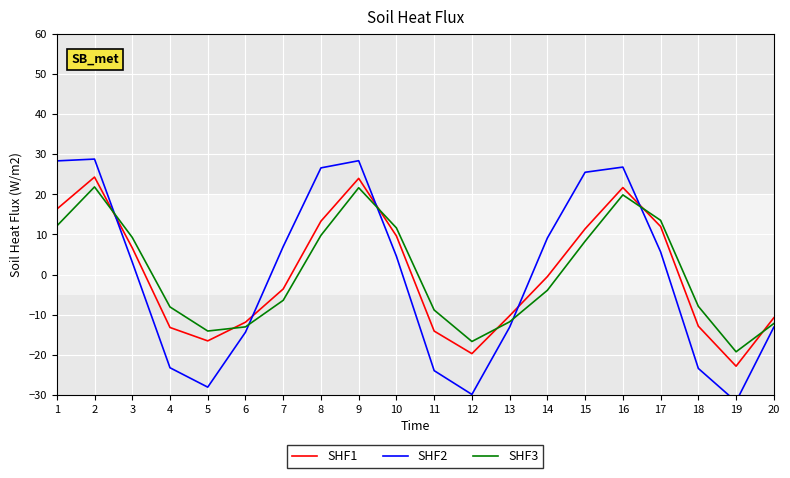

Rank the categories by SHF3 value from lowest to highest.

19, 12, 5, 6, 20, 13, 11, 4, 18, 7, 14, 15, 3, 8, 10, 1, 17, 16, 9, 2